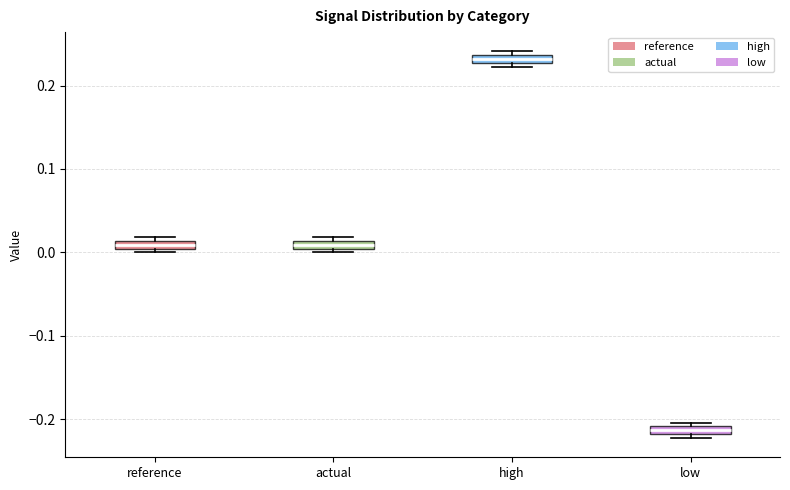

Which box's median line is the lowest?

low